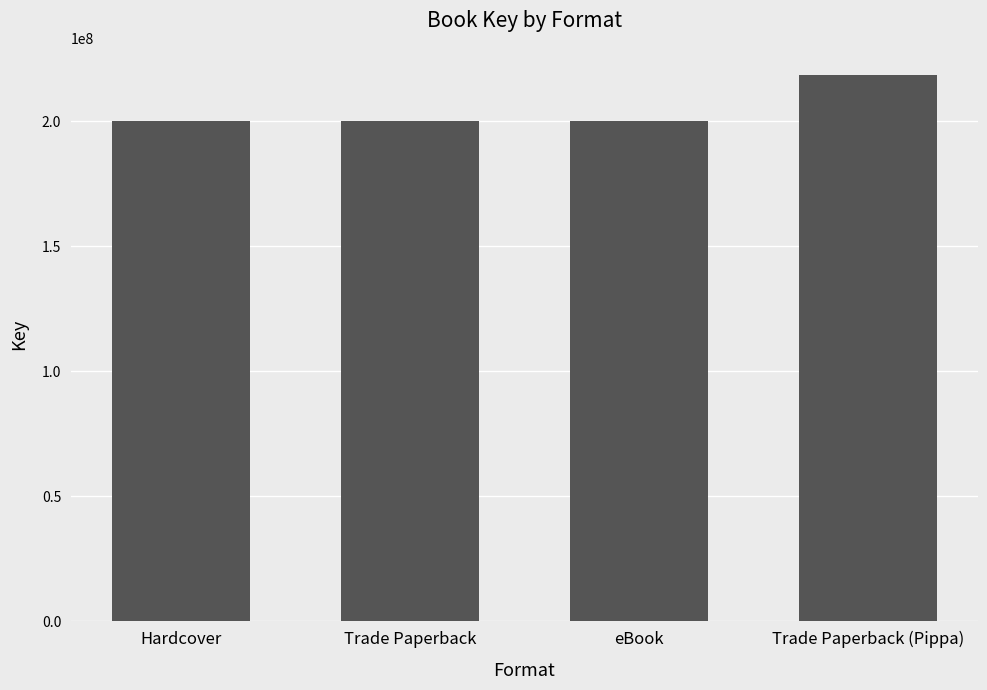

What is the approximate value at Trade Paperback, to the nearest 100?

199990500